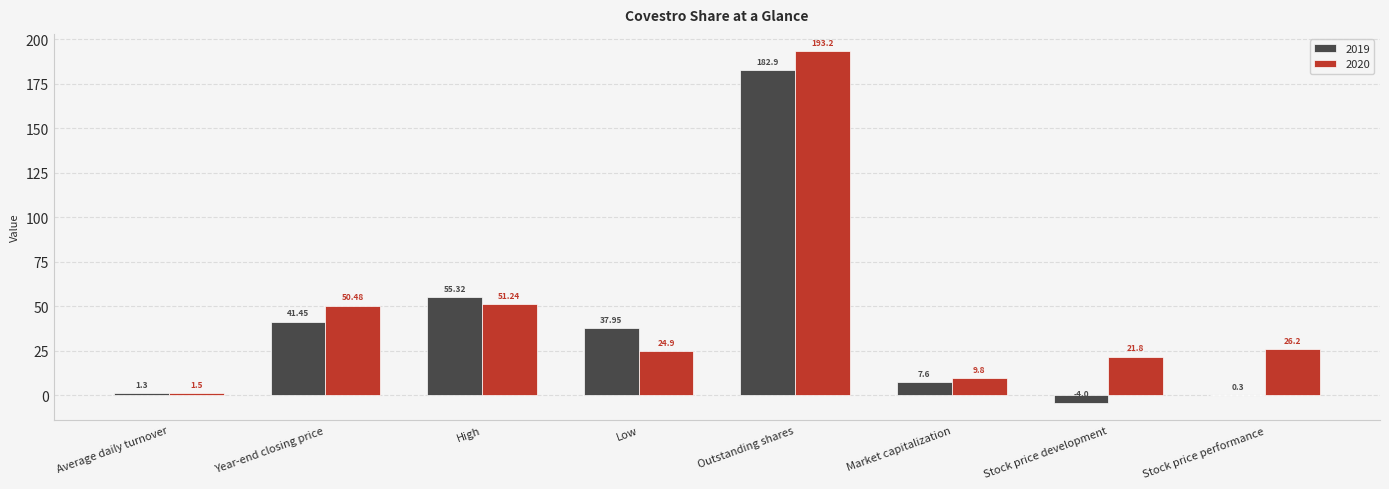

Is the value of 2019 at Market capitalization greater than the value of 2020 at Low?

No